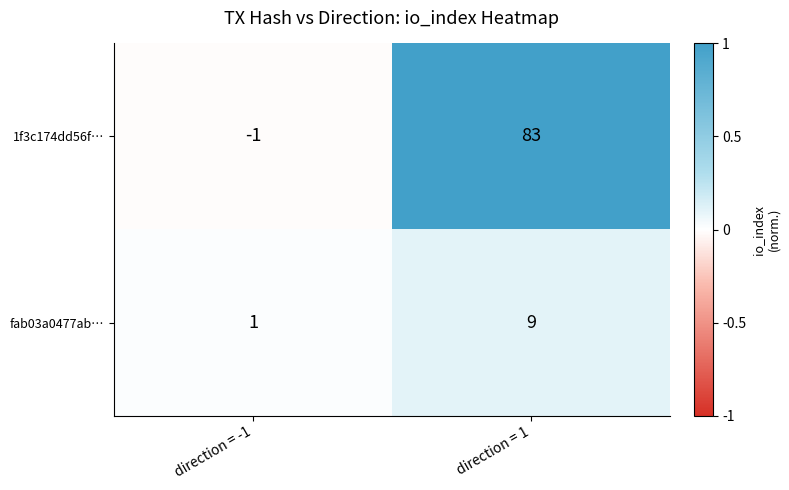

Reading right to left, extract all data points from this chart.

1f3c174dd56f…: 83	-1
fab03a0477ab…: 9	1